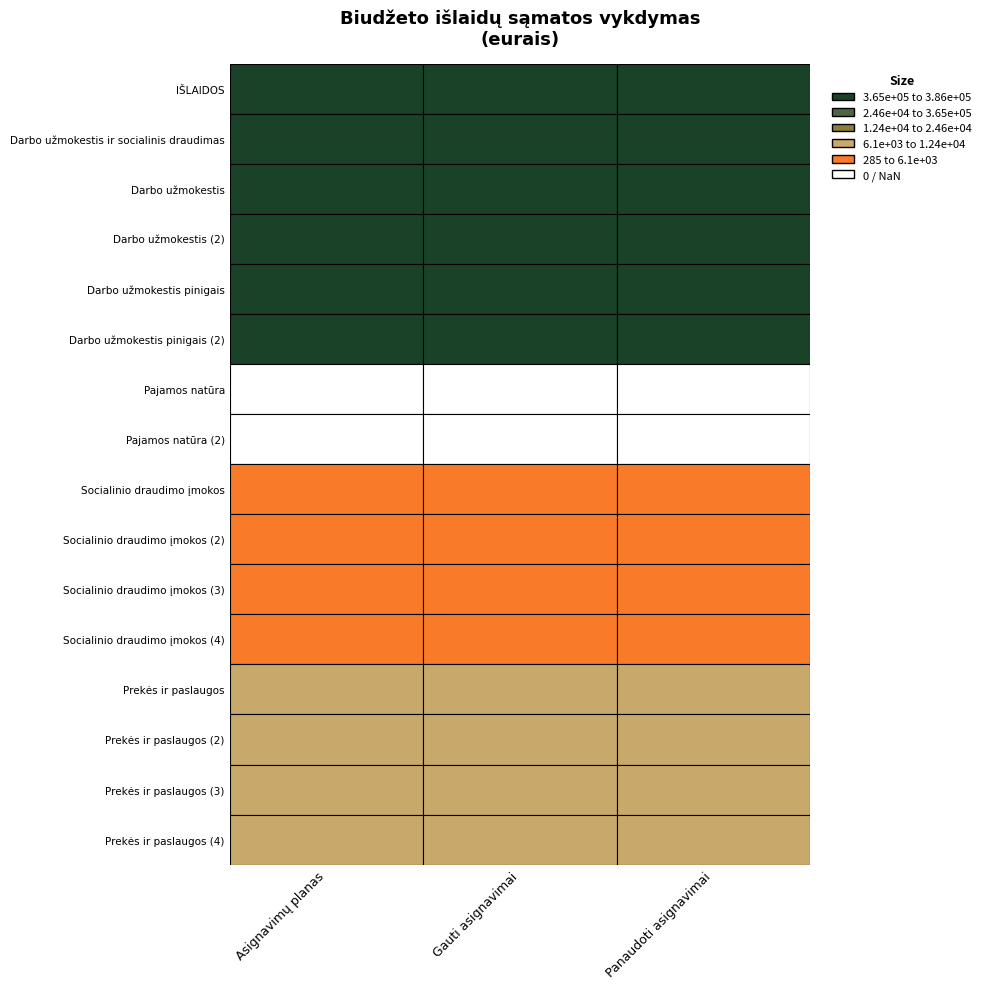

What is the difference between the Panaudoti asignavimai values at 4 and 1?

6098.9